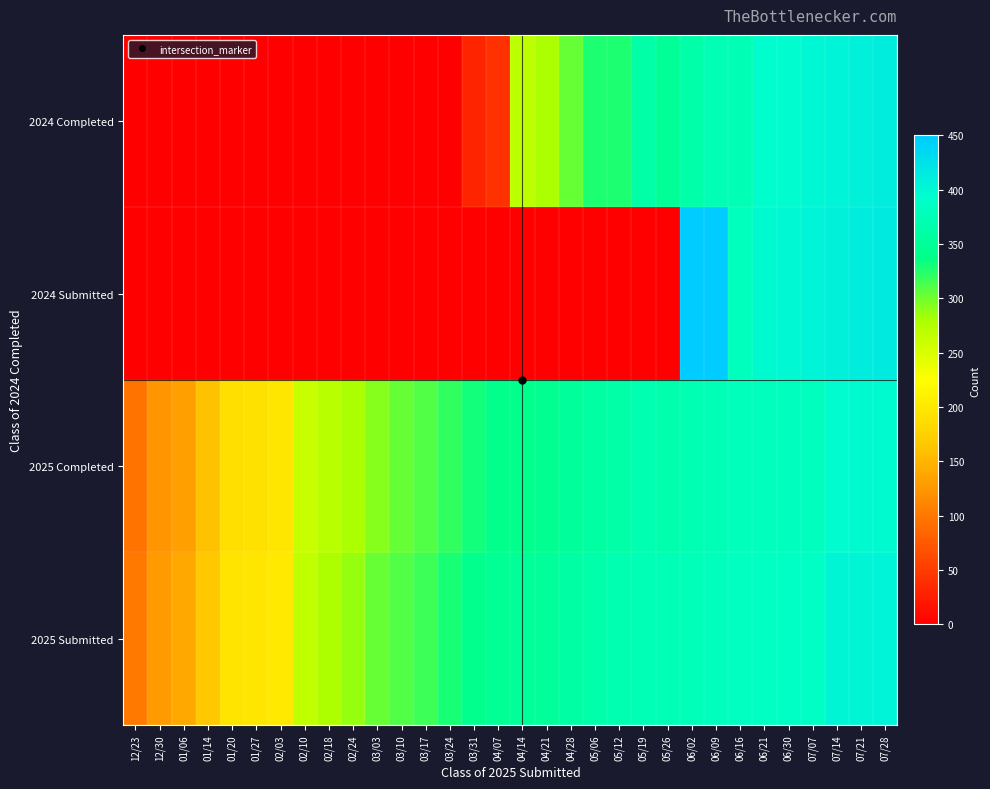

List the series in order of their peak value, lowest first.

2025 Completed, 2025 Submitted, 2024 Completed, 2024 Submitted